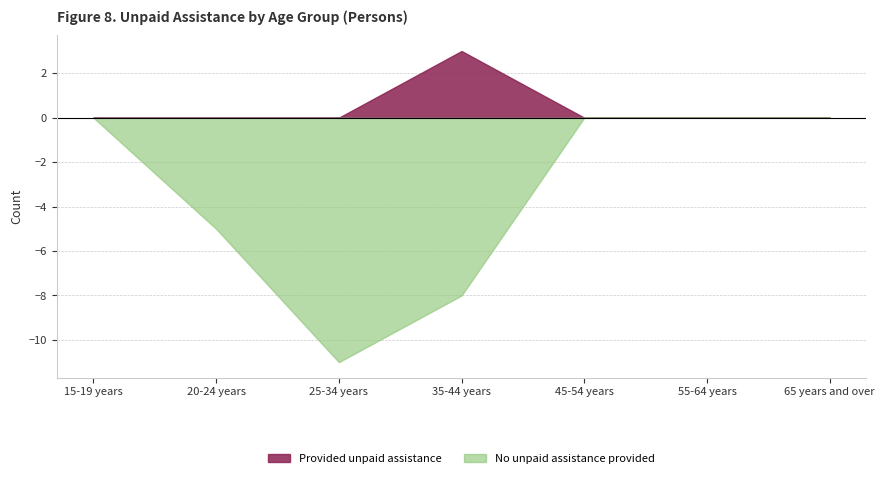

Which series has the largest total across all categories?

Provided unpaid assistance